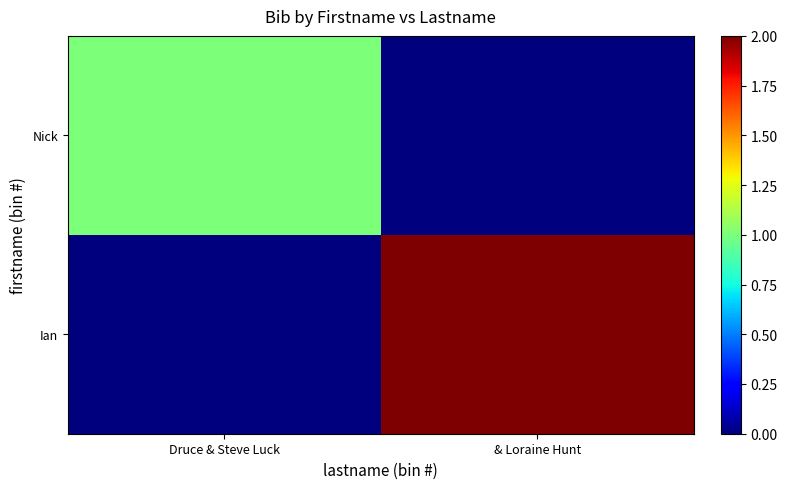

At which category is the sum across all series the highest?

& Loraine Hunt